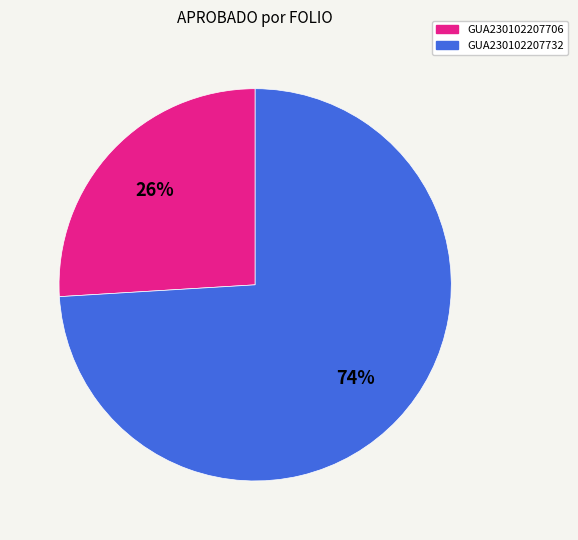

Rank the categories by value from lowest to highest.

GUA230102207706, GUA230102207732